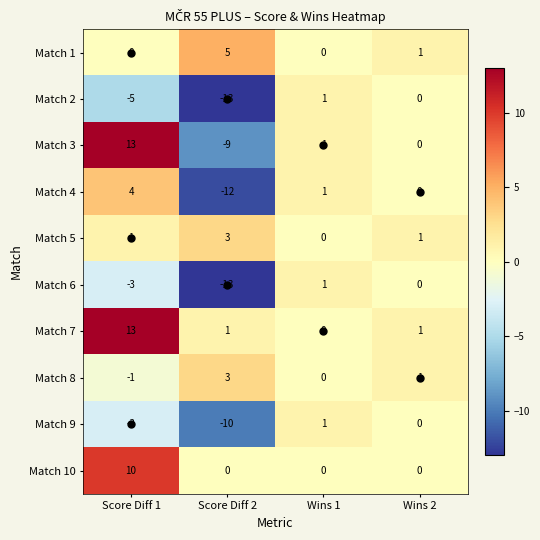

What is the minimum value shown in the chart?

-13